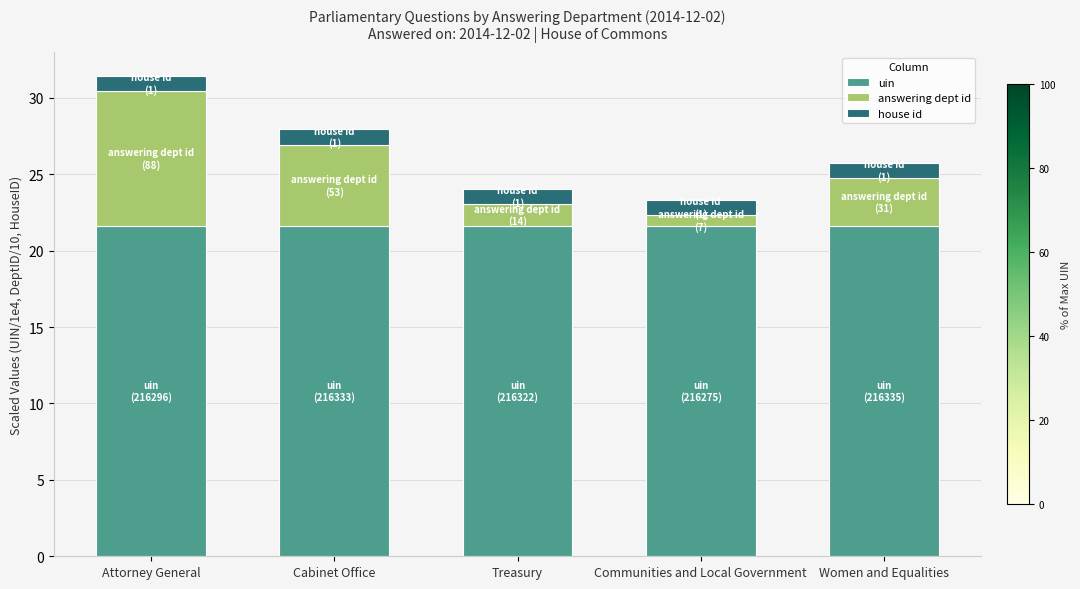

The value of uin at Treasury is 21.6. True or false?

True